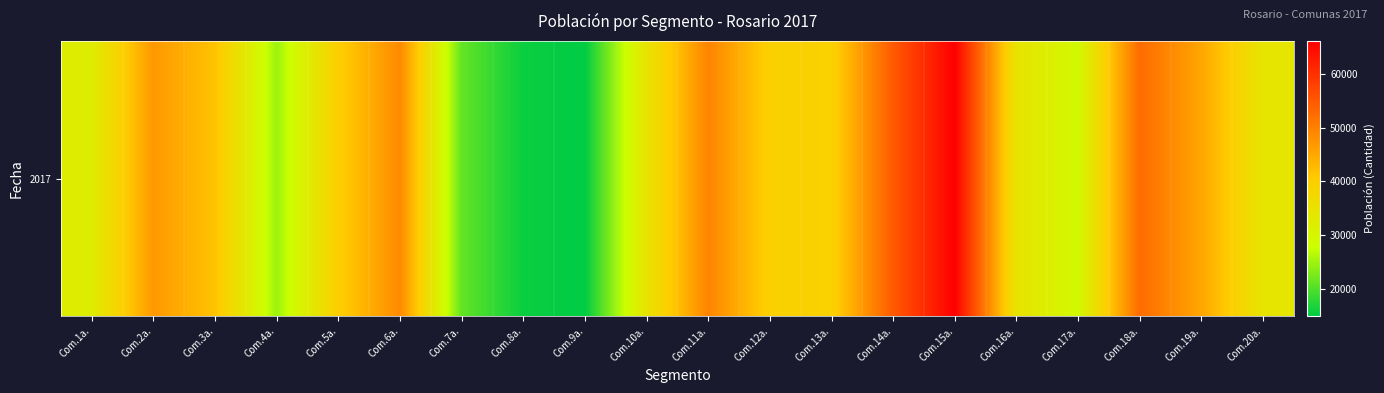

Approximately how many times larger is the value at Com.6a. compared to Com.15a.?

0.7